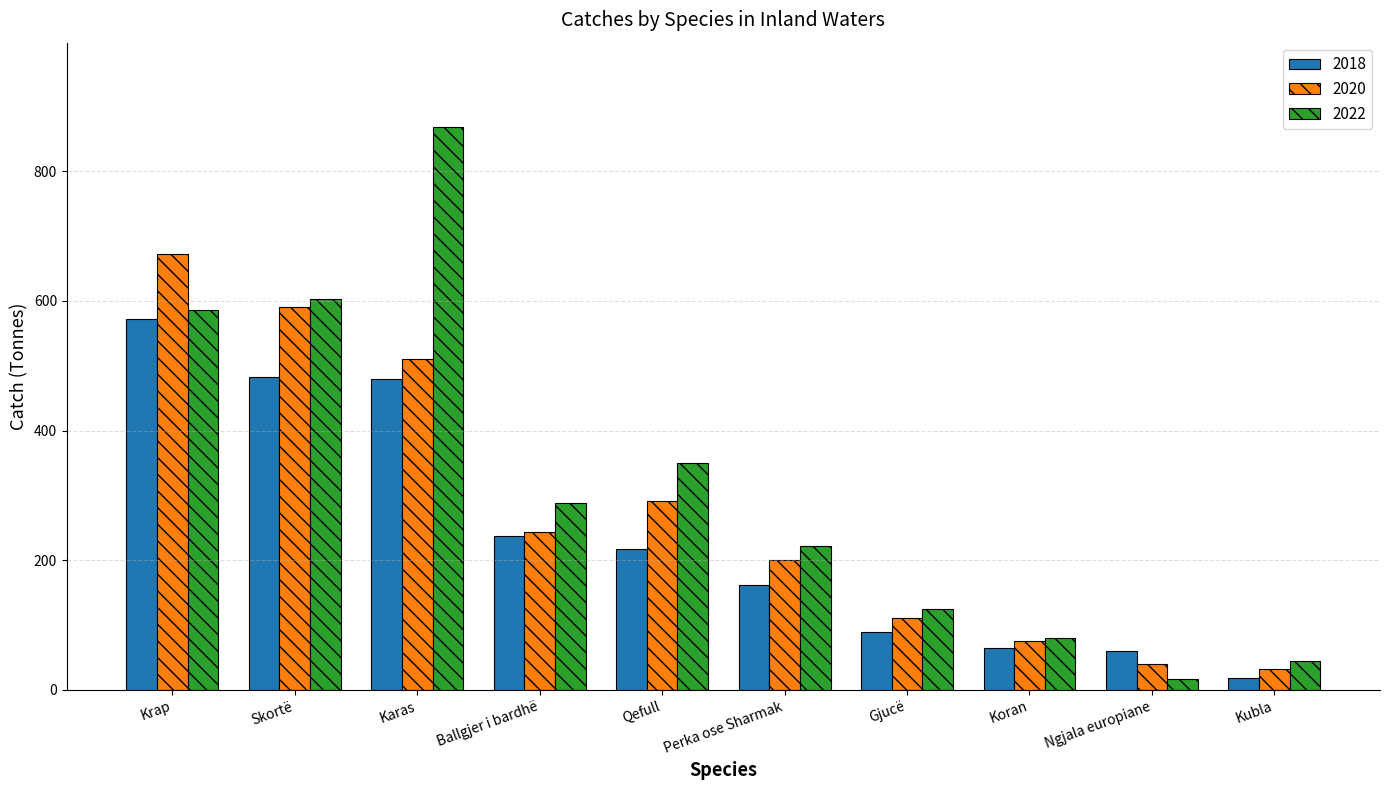

Are the bars horizontal?

No